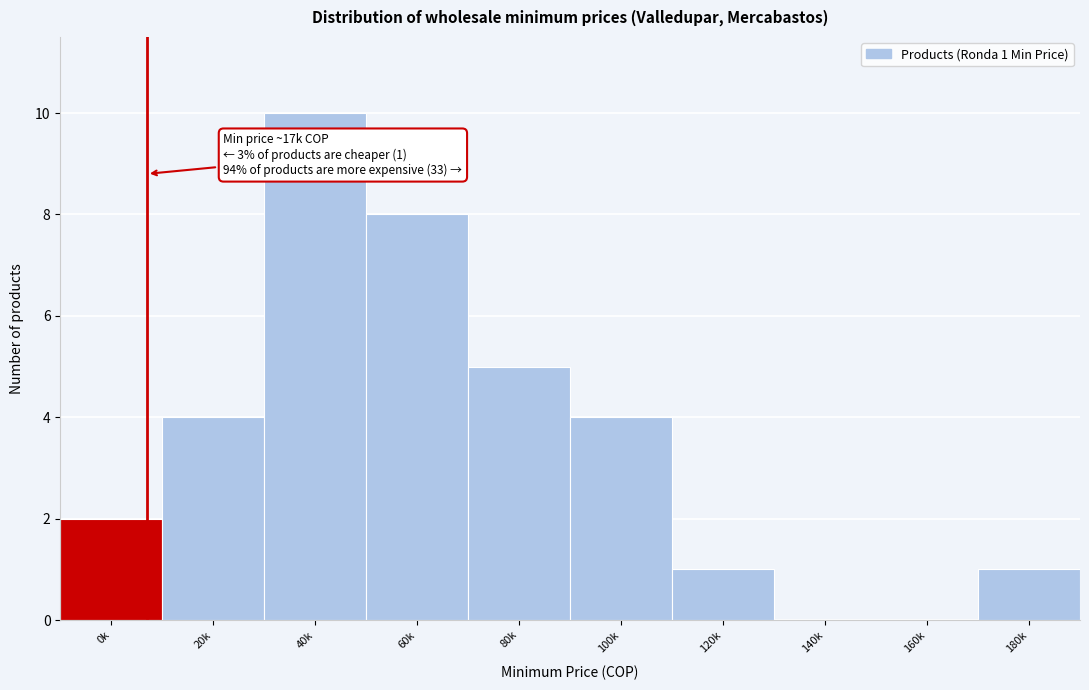

Reading left to right, extract all data points from this chart.

0k=2	20k=4	40k=10	60k=8	80k=5	100k=4	120k=1	140k=0	160k=0	180k=1